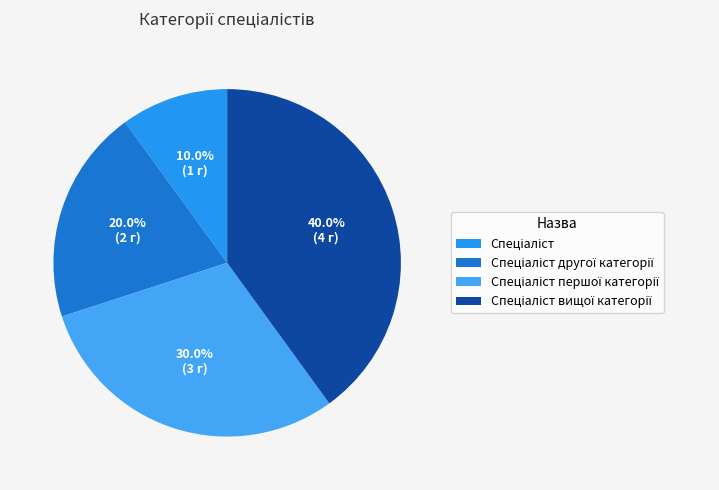

What is the largest slice in the pie chart?

Спеціаліст вищої категорії